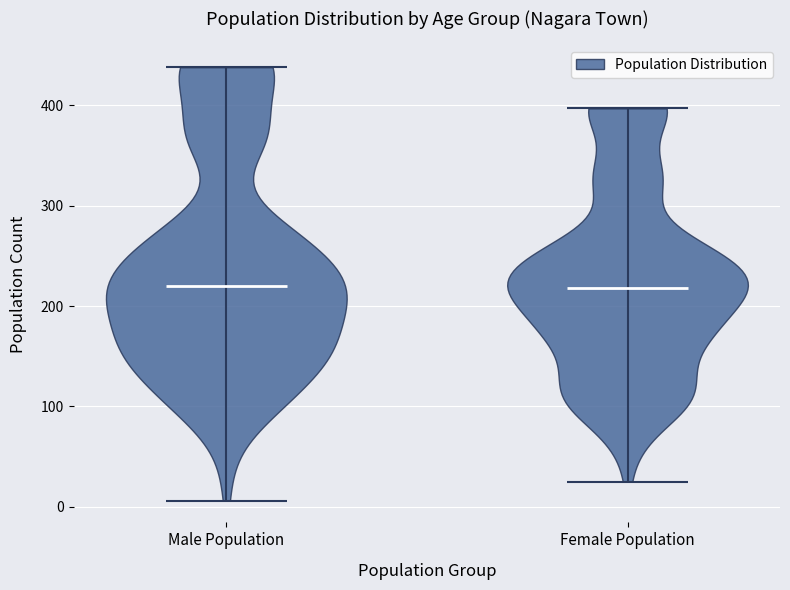

Where does the median line of the violin for Female Population sit on the y-axis? The values are not printed on the chart, so give them approximately, as read against the axis.

220